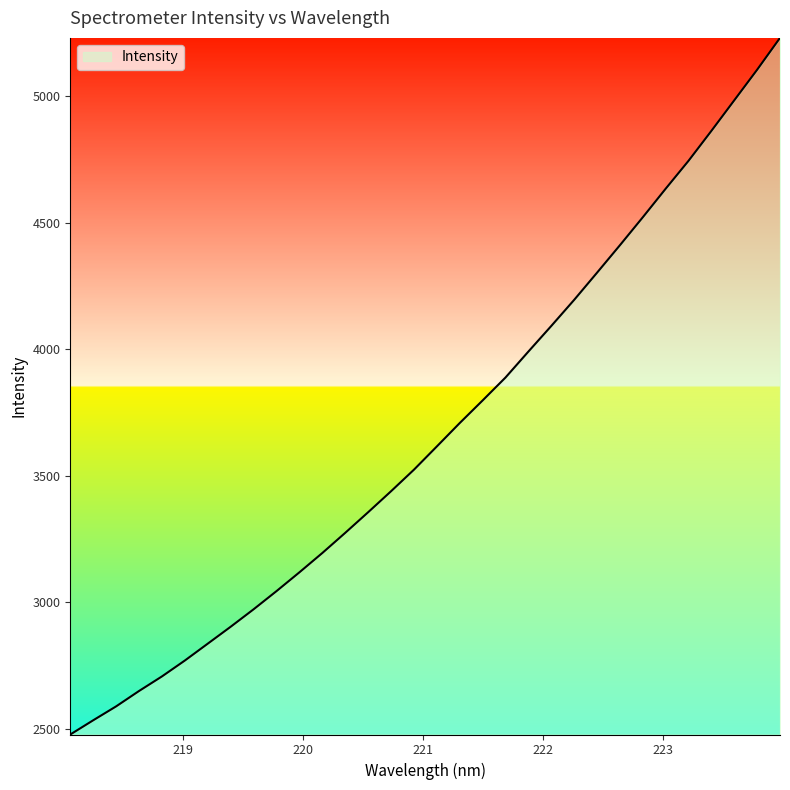

What is the minimum value shown in the chart?

2476.7